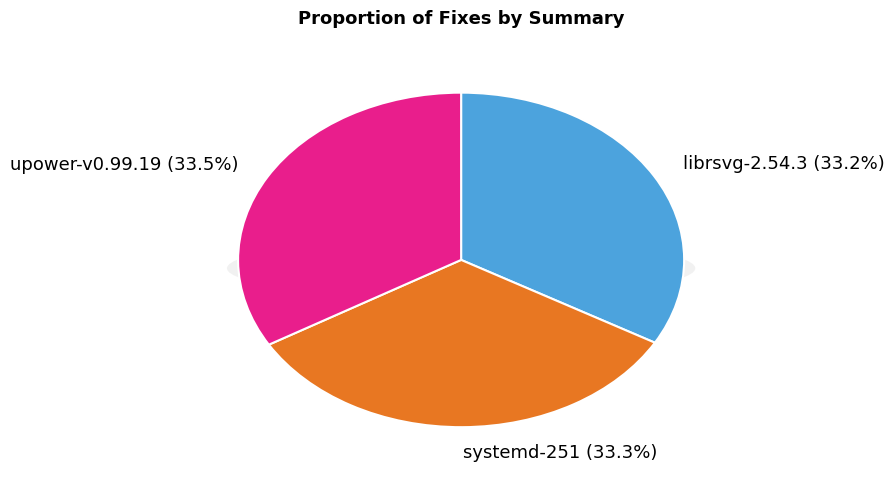

How many slices are in this pie chart?

3